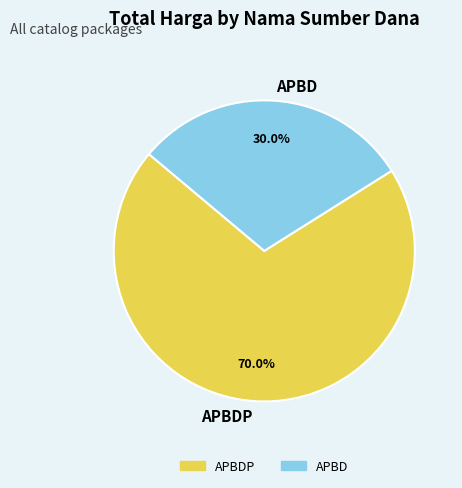

Combined, do APBD and APBDP account for over 50%?

Yes